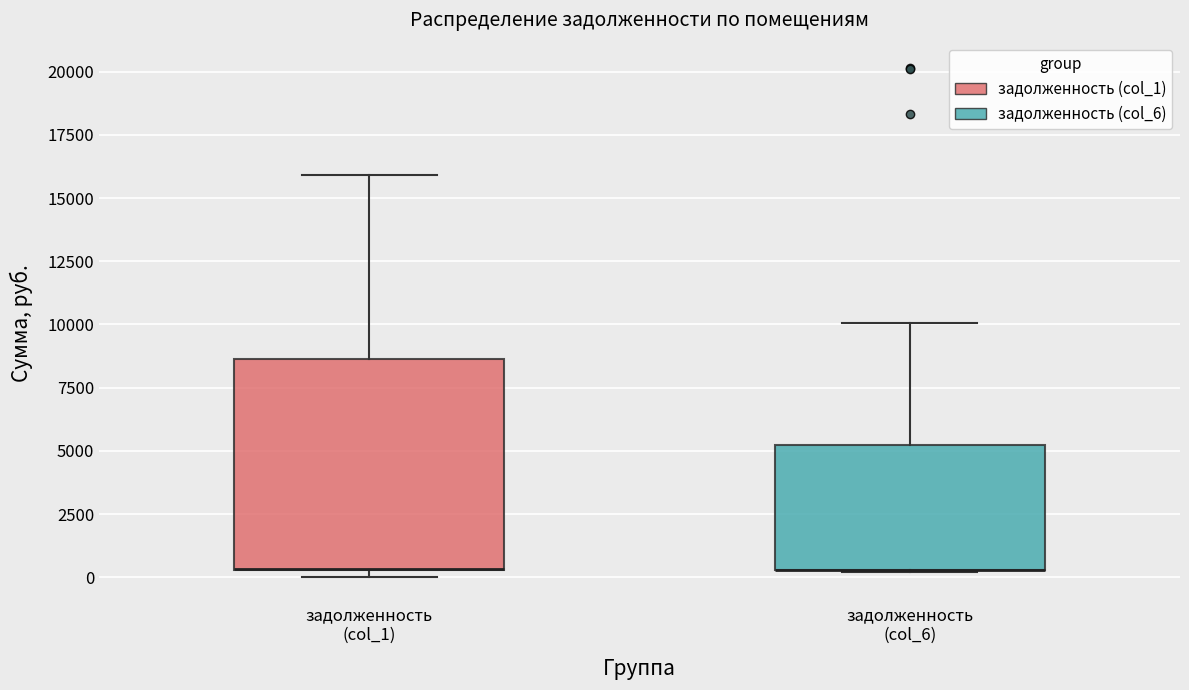

Reading left to right, transcribe this box plot: for each box, give where its median line is, the range the box spans, and where its two whiskers end, as read against the y-axis. The values are not printed on the chart, so give them approximately, as read against the axis.

задолженность (col_1): median 500 (drawn on the box's lower edge), box 500 to 8500, whiskers 0 to 16000
задолженность (col_6): median 500 (drawn on the box's lower edge), box 500 to 5000, whiskers 0 to 10000